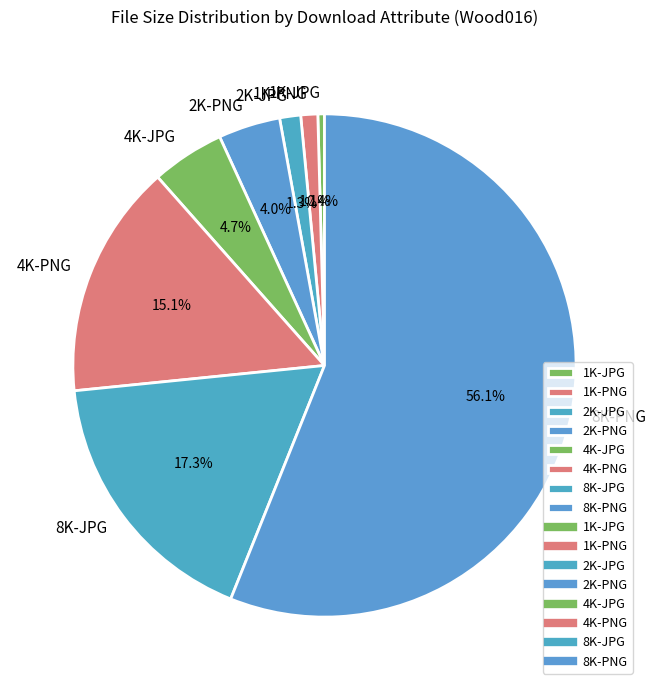

Is it true that 4K-PNG is 15% of the pie?

True